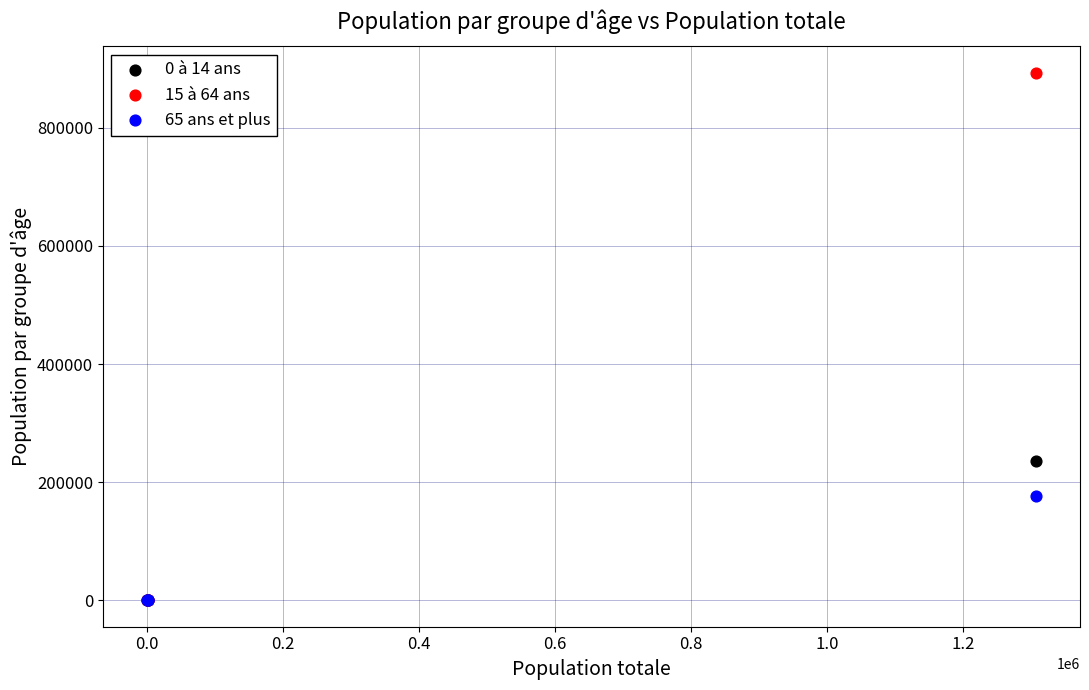

Across all series, what Y value is closest to 446770?

235855